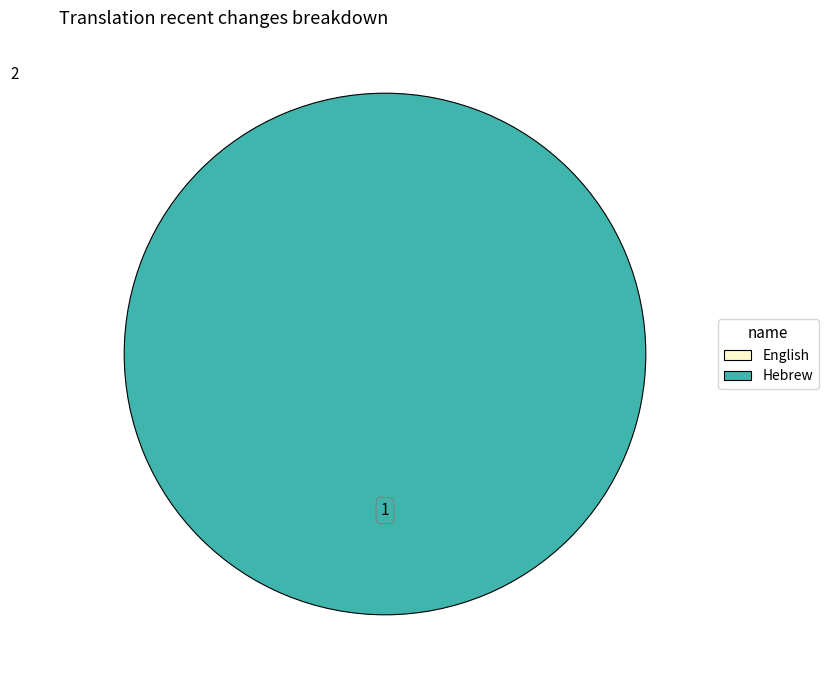

What portion of the pie excludes English?

100.0%